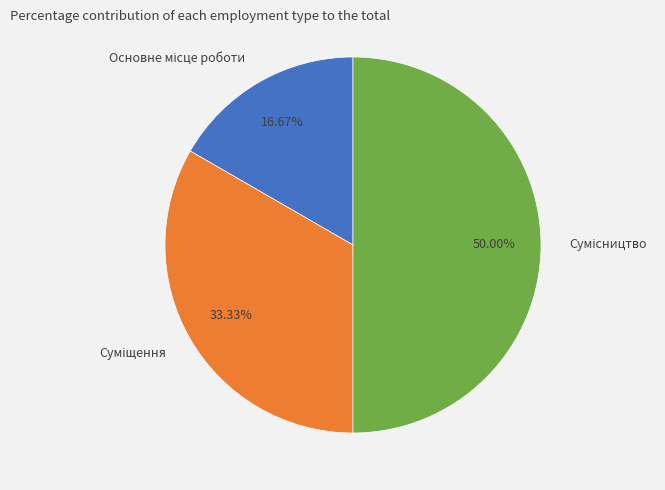

How many slices are in this pie chart?

3